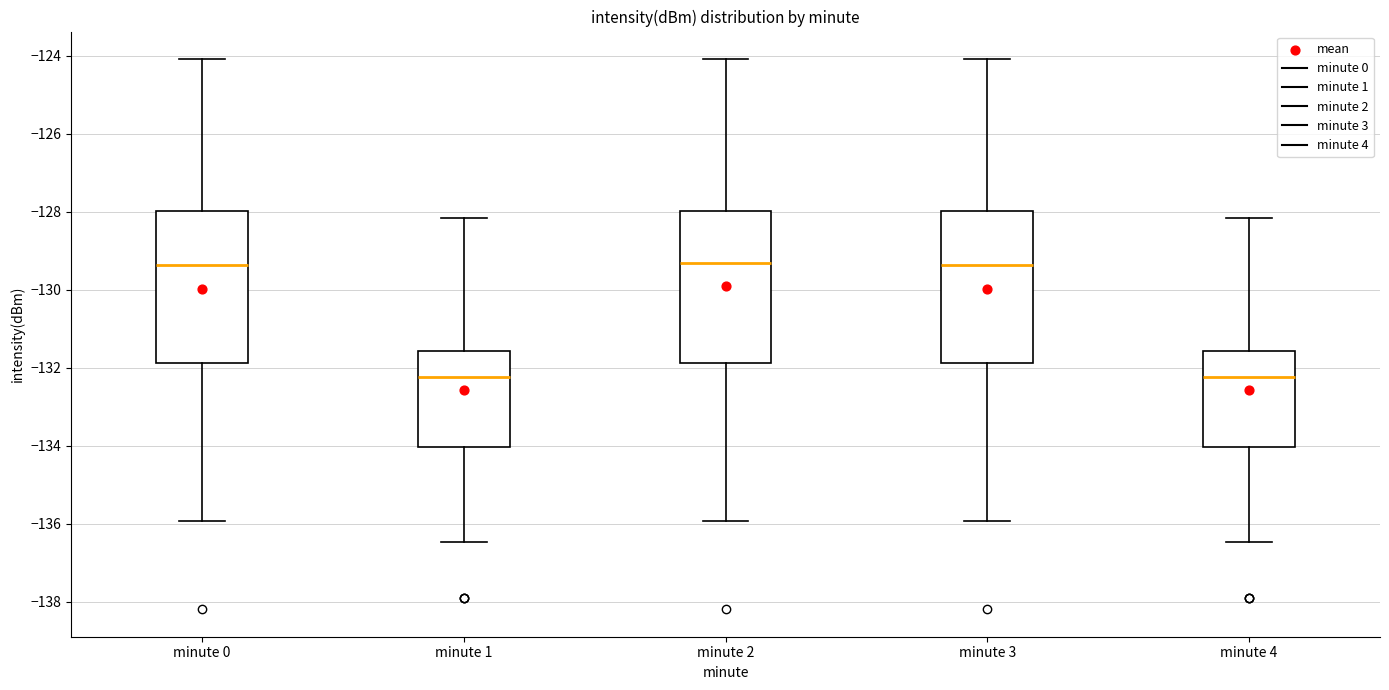

Reading left to right, transcribe this box plot: for each box, give where its median line is, the range the box spans, and where its two whiskers end, as read against the y-axis. The values are not printed on the chart, so give them approximately, as read against the axis.

minute 0: median -129.4, box -131.8 to -128.0, whiskers -136.0 to -124.0
minute 1: median -132.2, box -134.0 to -131.6, whiskers -136.4 to -128.2
minute 2: median -129.4, box -131.8 to -128.0, whiskers -136.0 to -124.0
minute 3: median -129.4, box -131.8 to -128.0, whiskers -136.0 to -124.0
minute 4: median -132.2, box -134.0 to -131.6, whiskers -136.4 to -128.2